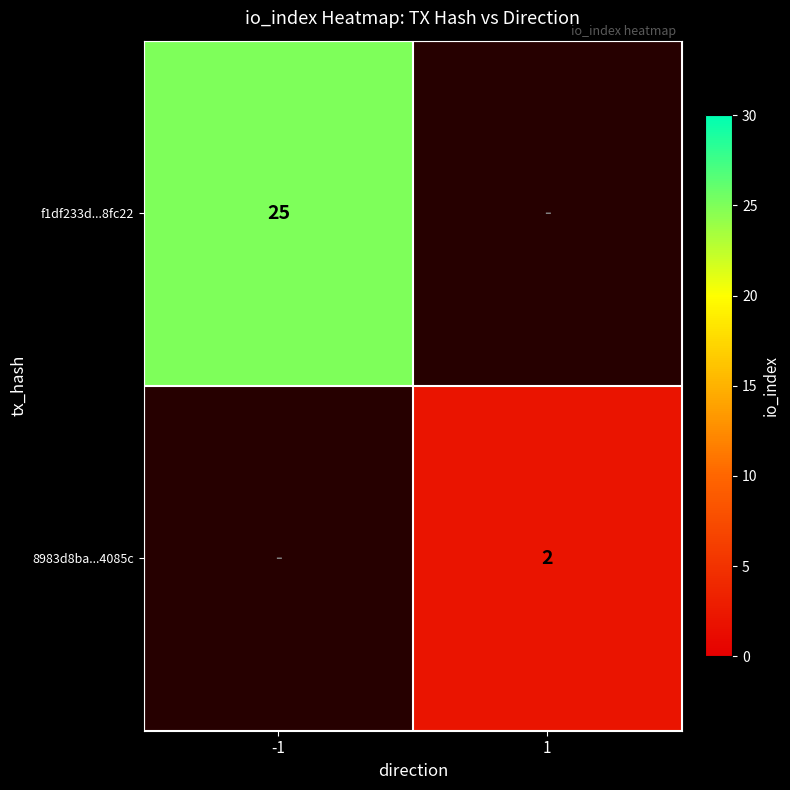

Is it true that f1df233d...8fc22 equals 25 at -1?

True